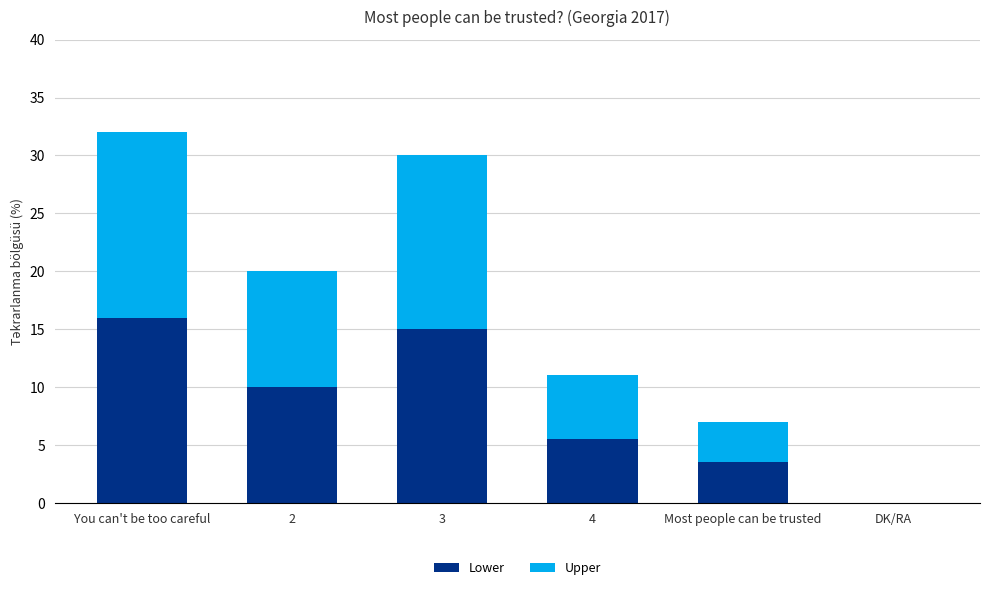

What is the sum of the Lower values at You can't be too careful and 2?

26.0